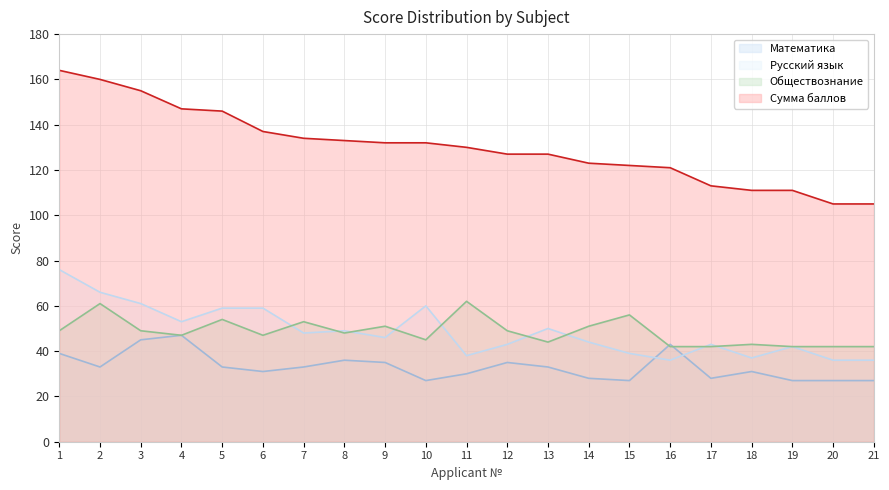

What is the difference between the maximum and minimum values in the Сумма баллов series?

59